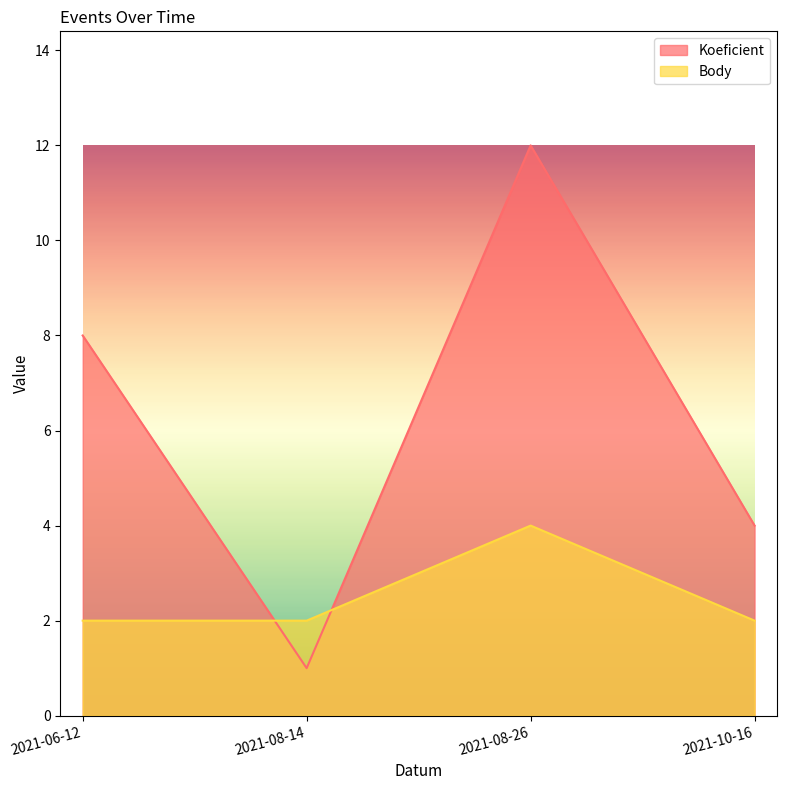

What is the label of the 3rd point from the left?

2021-08-26